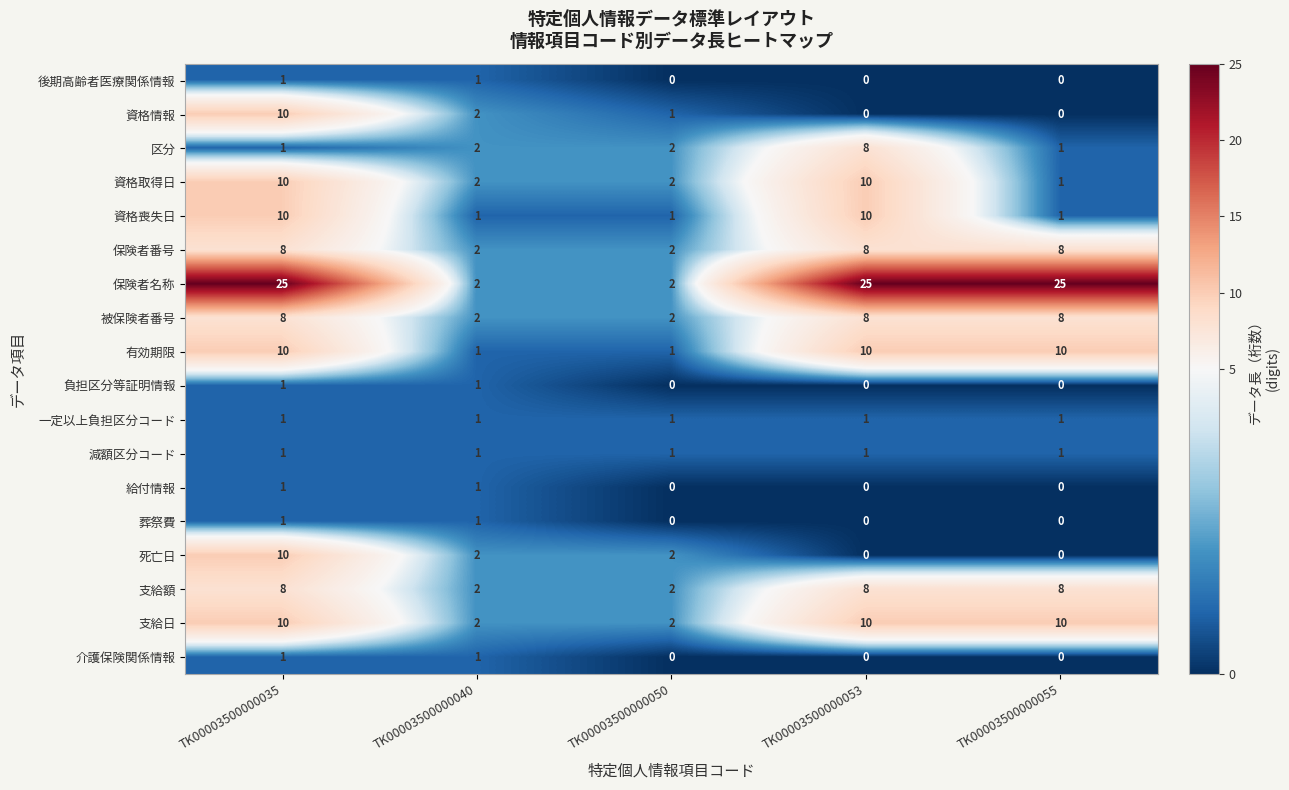

True or false: 介護保険関係情報 has a value of 0 at TK00003500000053.

True